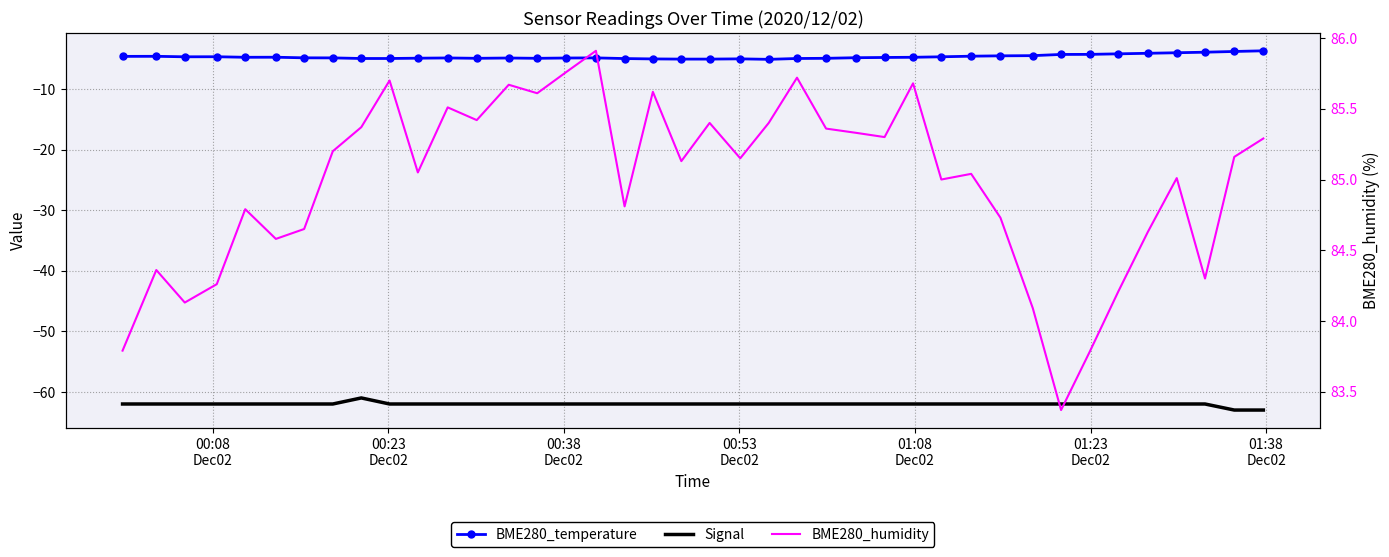

How many values in the BME280_humidity series exceed 85?

24